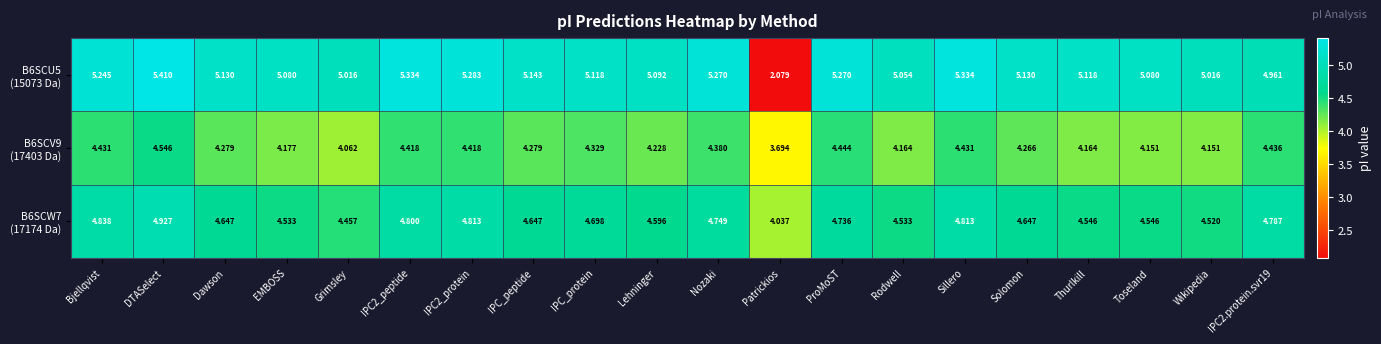

At which category does the chart reach its peak across all series?

DTASelect